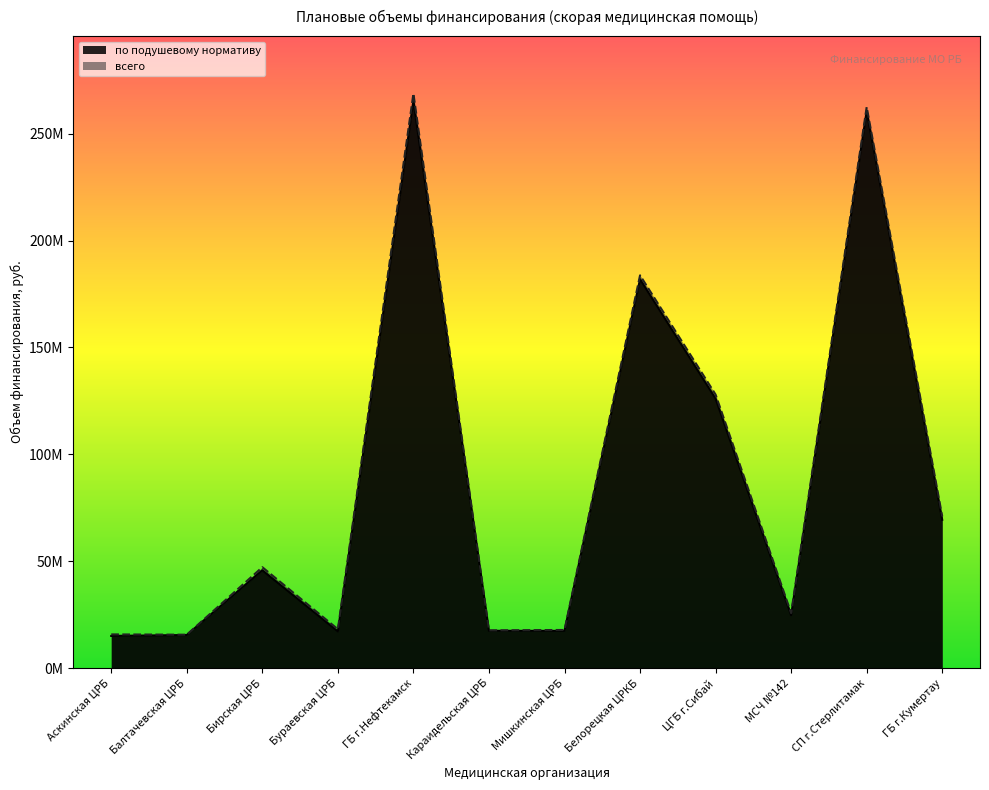

What is the label of the 3rd point from the right?

МСЧ №142